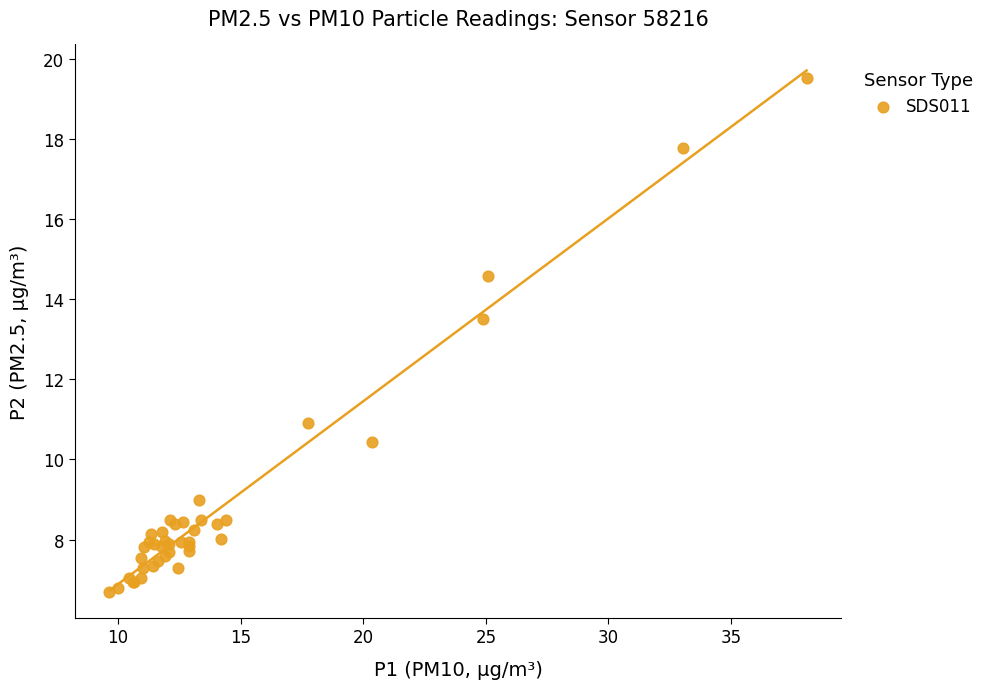

What Y value in the scatter plot is closest to 13?

13.5